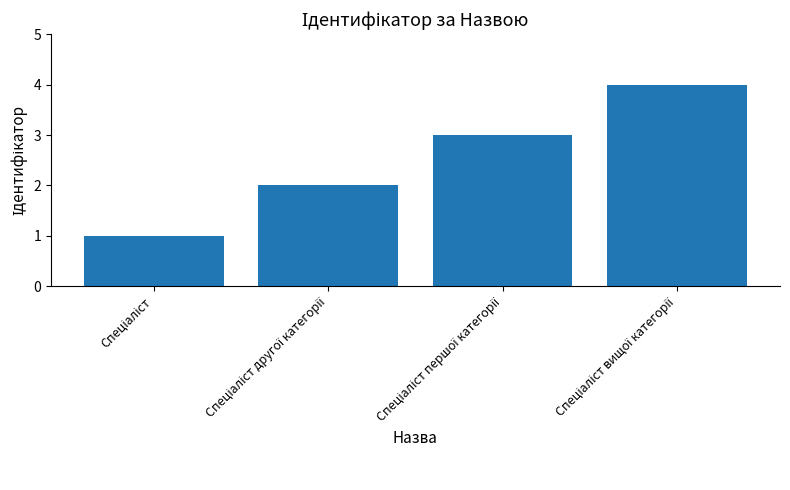

What is the greatest value displayed?

4